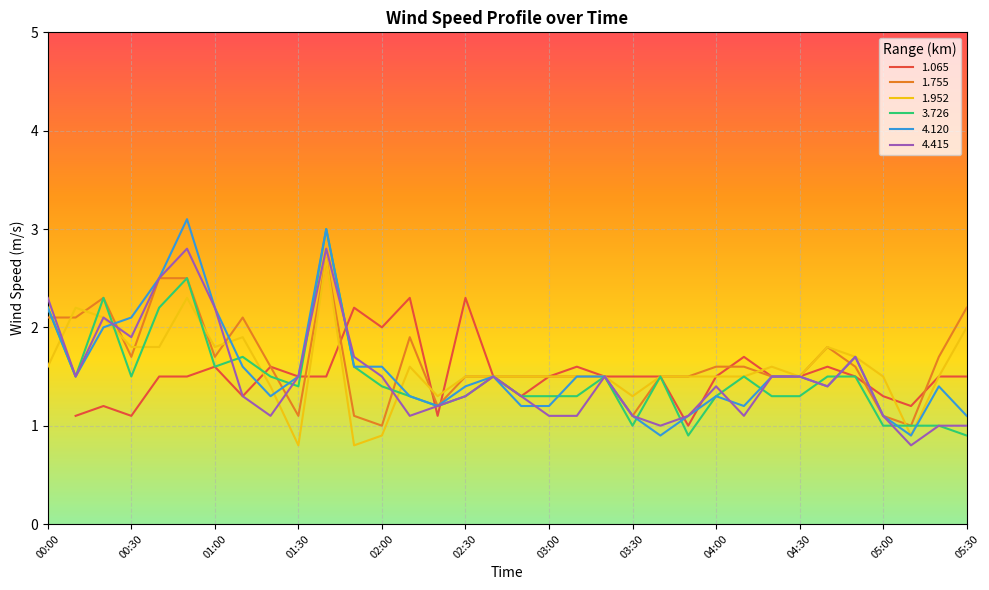

Which category has the highest value in the 4.120 series?

00:50